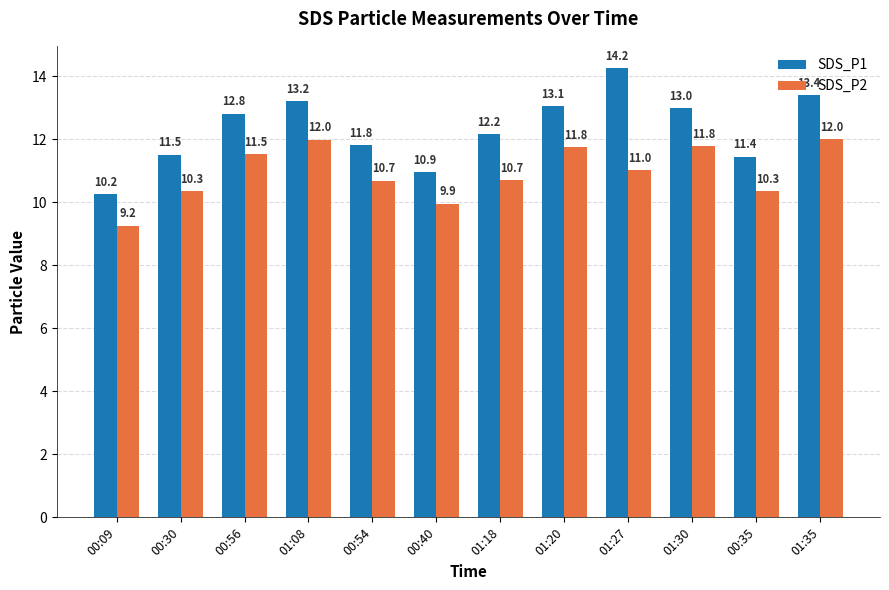

How many groups of bars are there?

12